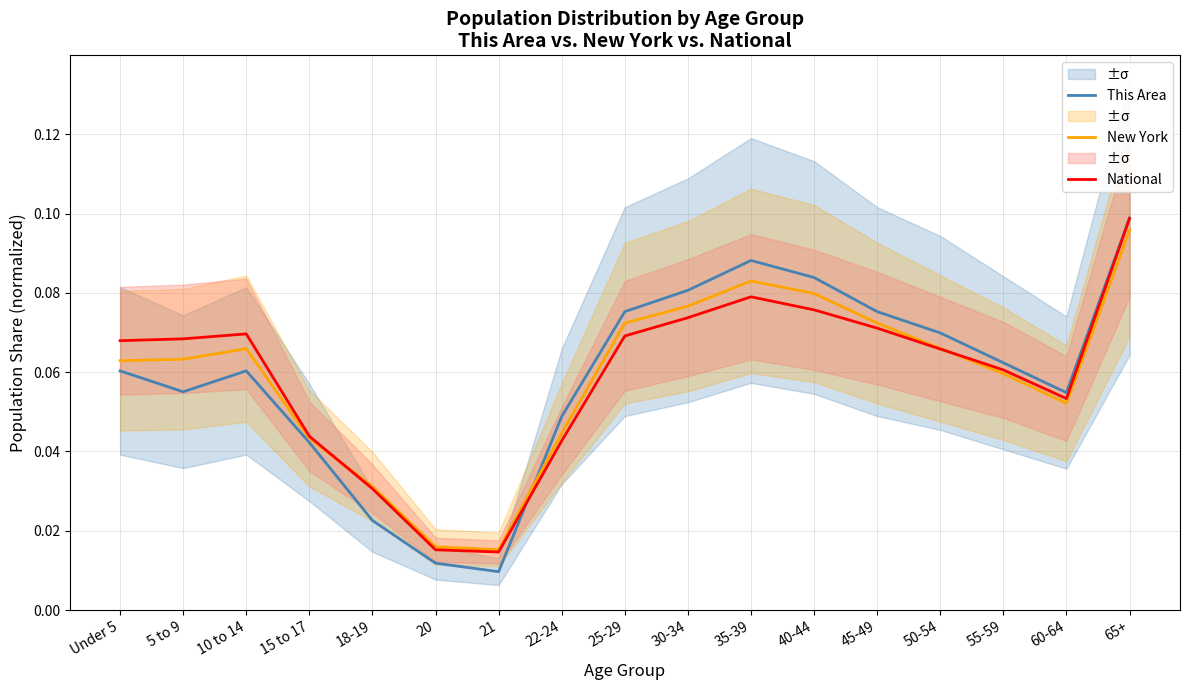

Which category has the highest value across all series?

65+